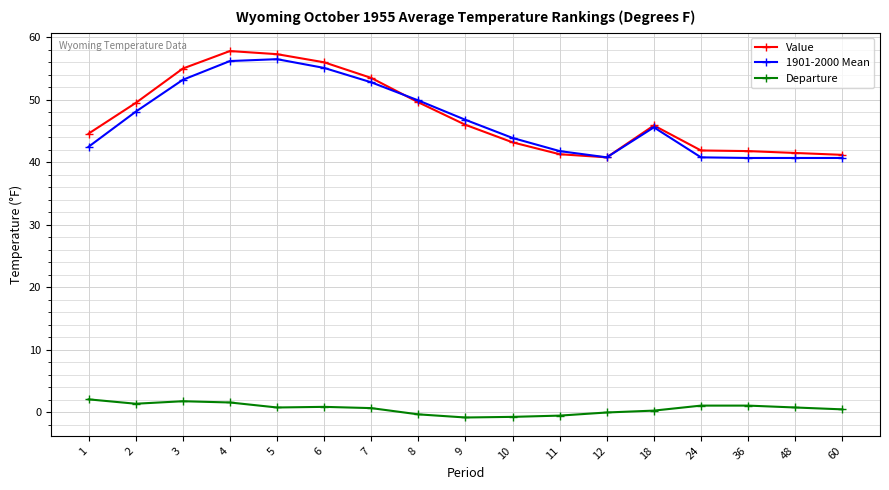

What is the total value across all series at 9?

92.0